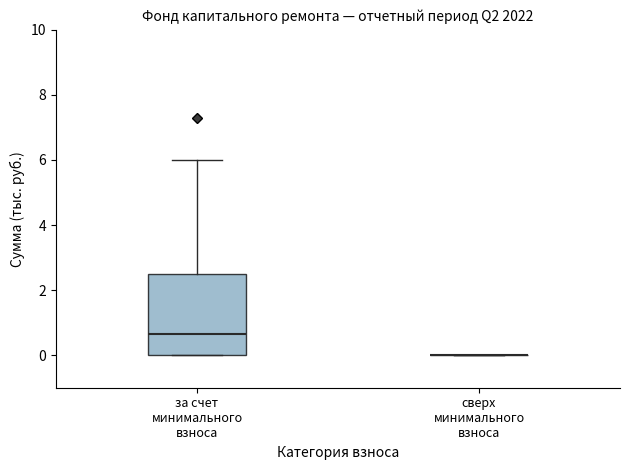

Reading left to right, transcribe this box plot: for each box, give where its median line is, the range the box spans, and where its two whiskers end, as read against the y-axis. The values are not printed on the chart, so give them approximately, as read against the axis.

за счет минимального взноса: median 0.6, box 0.0 to 2.4, whiskers 0.0 to 6.0
сверх минимального взноса: box collapsed to a line at 0.0, whiskers 0.0 to 0.0